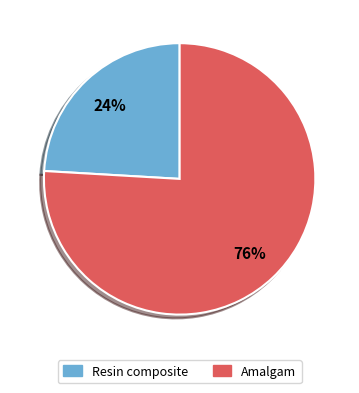

Is there a majority slice in this chart?

Yes